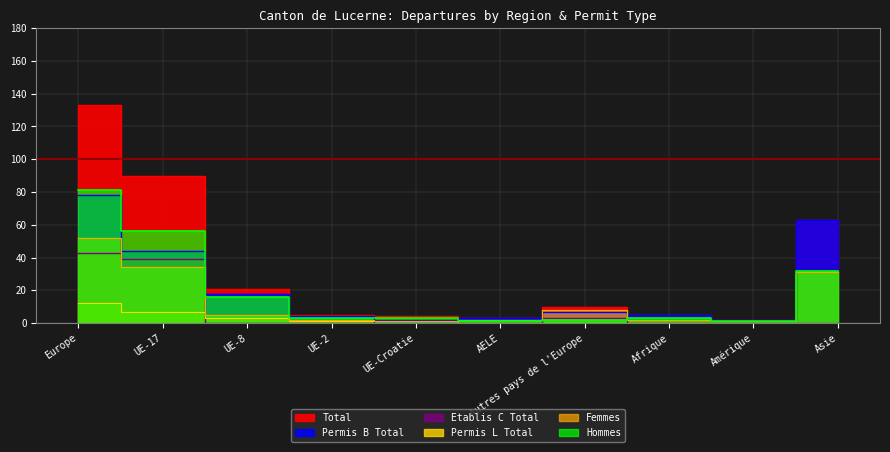

Between which two adjacent categories do Femmes and Hommes first intersect?

UE-Croatie and AELE